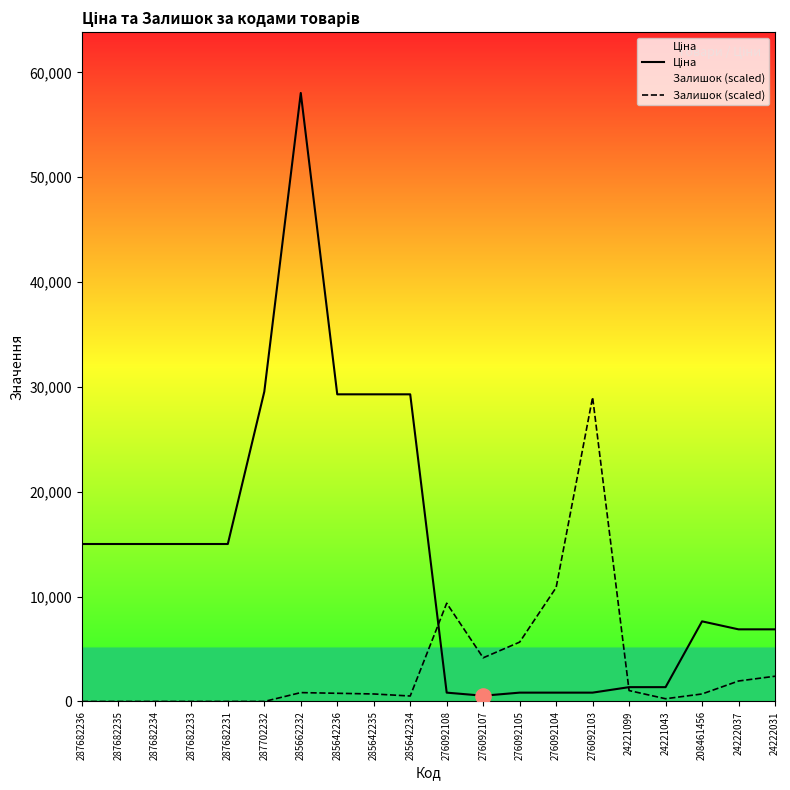

Is the value of Залишок (scaled) at 276092108 greater than the value of Ціна at 24222037?

Yes